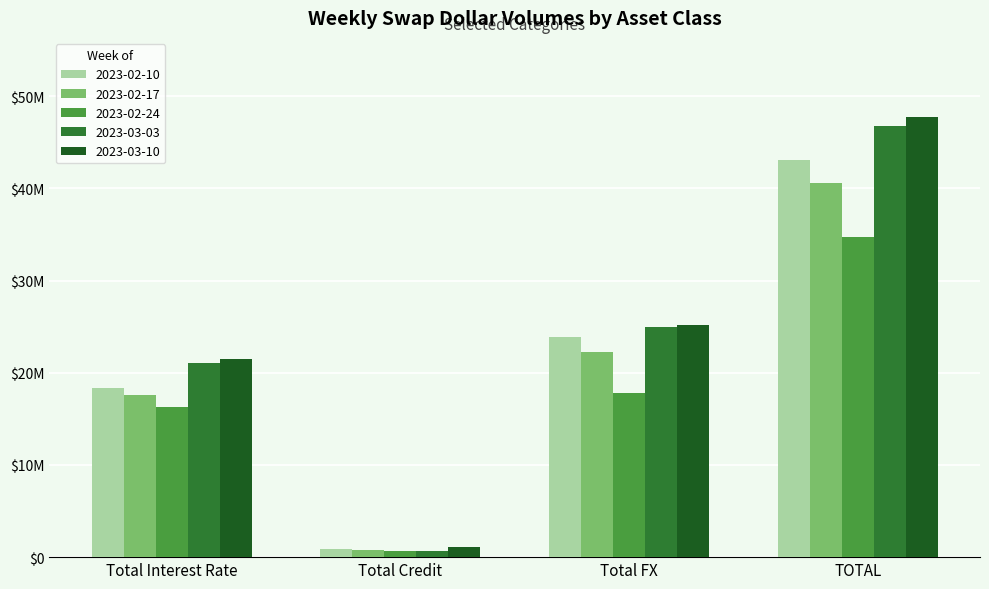

Reading left to right, list all the values displayed in this chart.

2023-02-10: Total Interest Rate=18303441	Total Credit=837567	Total FX=23886745	TOTAL=43027753
2023-02-17: Total Interest Rate=17539930	Total Credit=720398	Total FX=22277750	TOTAL=40538077
2023-02-24: Total Interest Rate=16260505	Total Credit=646656	Total FX=17760821	TOTAL=34667983
2023-03-03: Total Interest Rate=21084468	Total Credit=662473	Total FX=24983538	TOTAL=46730480
2023-03-10: Total Interest Rate=21522347	Total Credit=1067656	Total FX=25130492	TOTAL=47720495